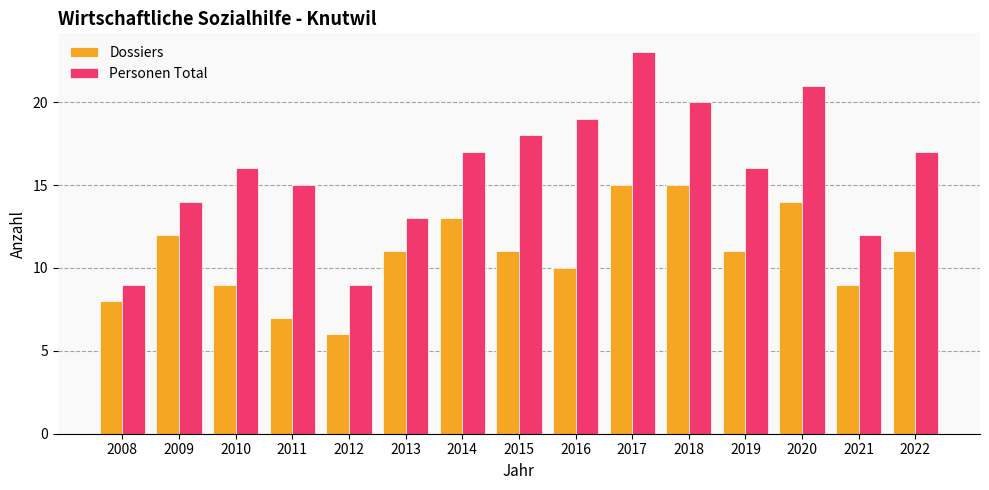

Read the Dossiers value at 2019.

11